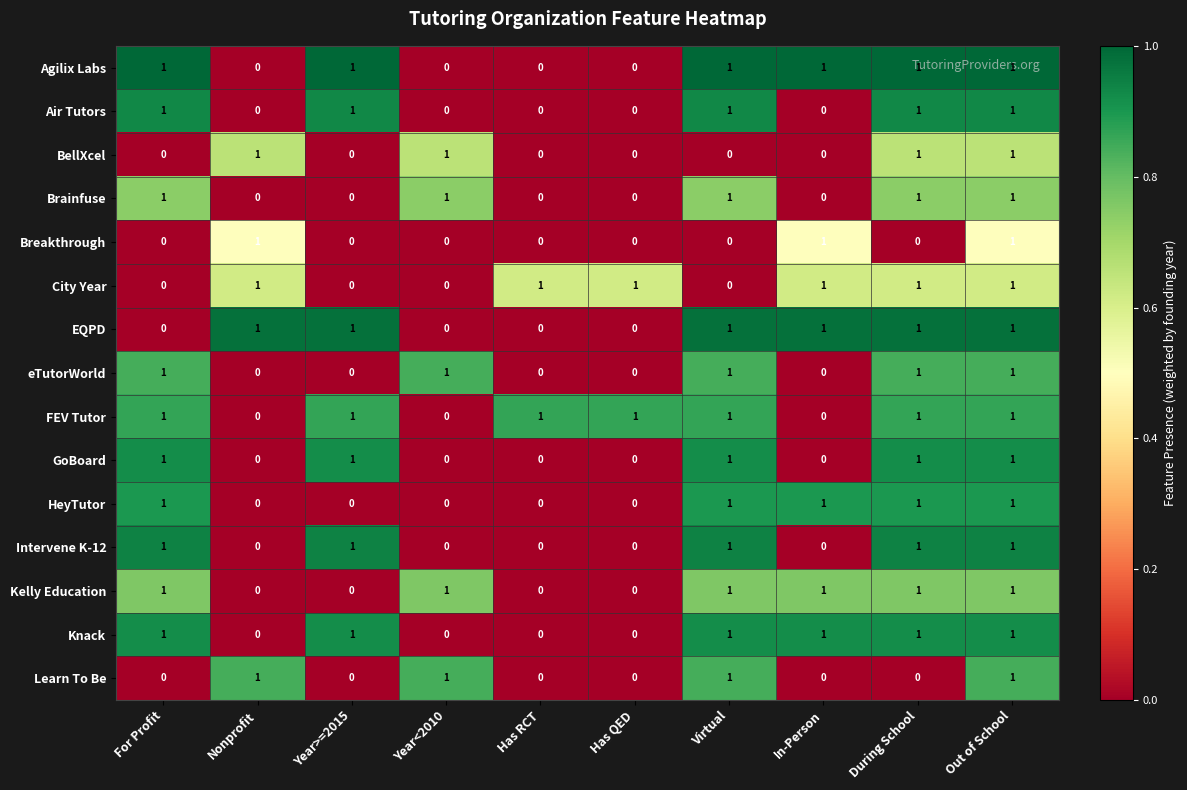

What is the maximum value shown in the chart?

1